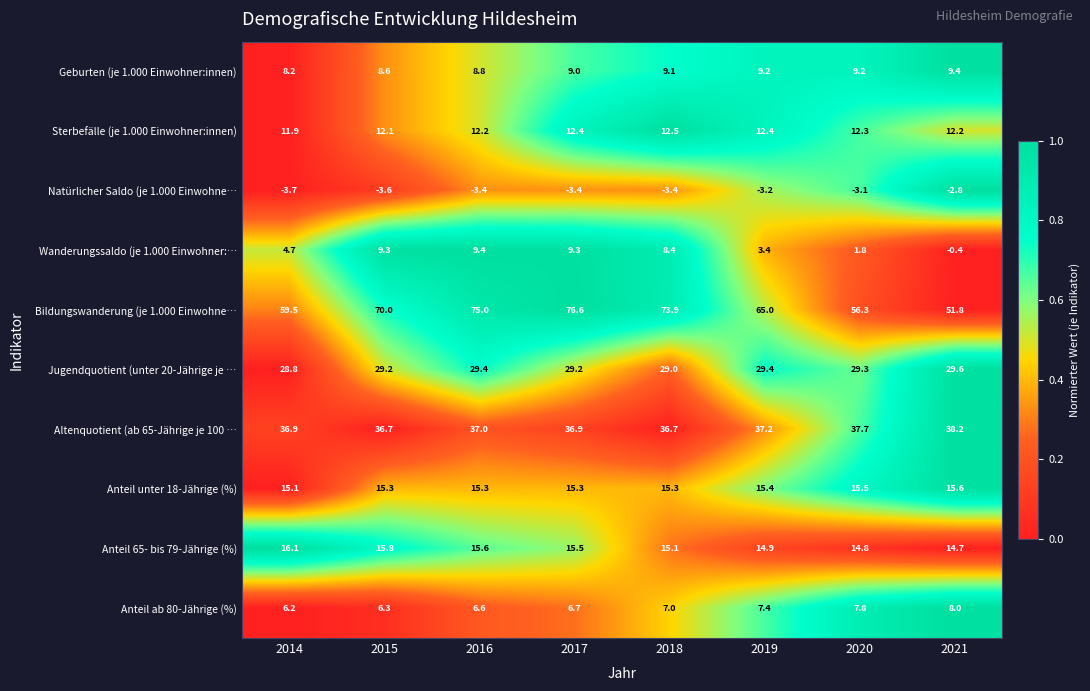

The value of Anteil ab 80-Jährige (%) at 2018 is 9.3. True or false?

False